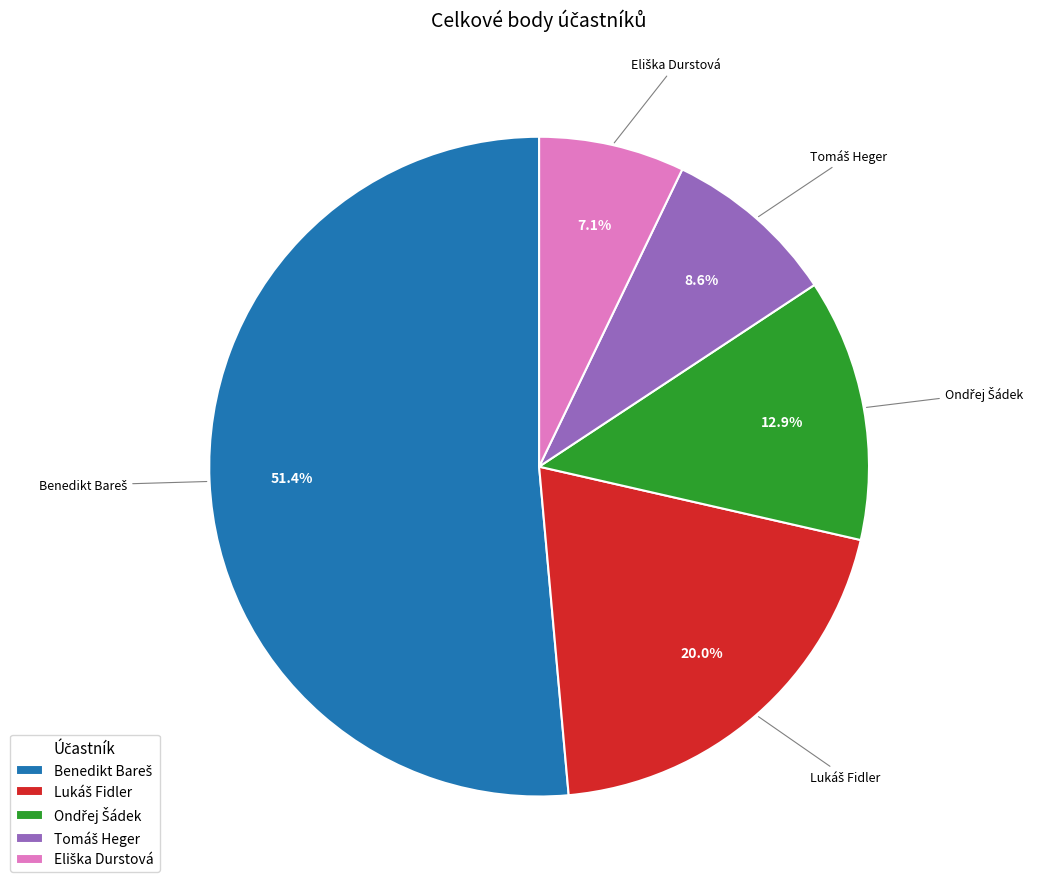

Does any single category account for the majority?

Yes